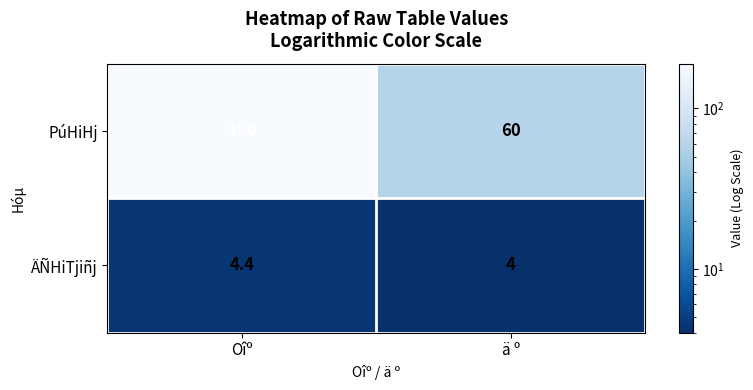

Is it true that ÄÑHiTjiñj equals 4.0 at ä º?

True